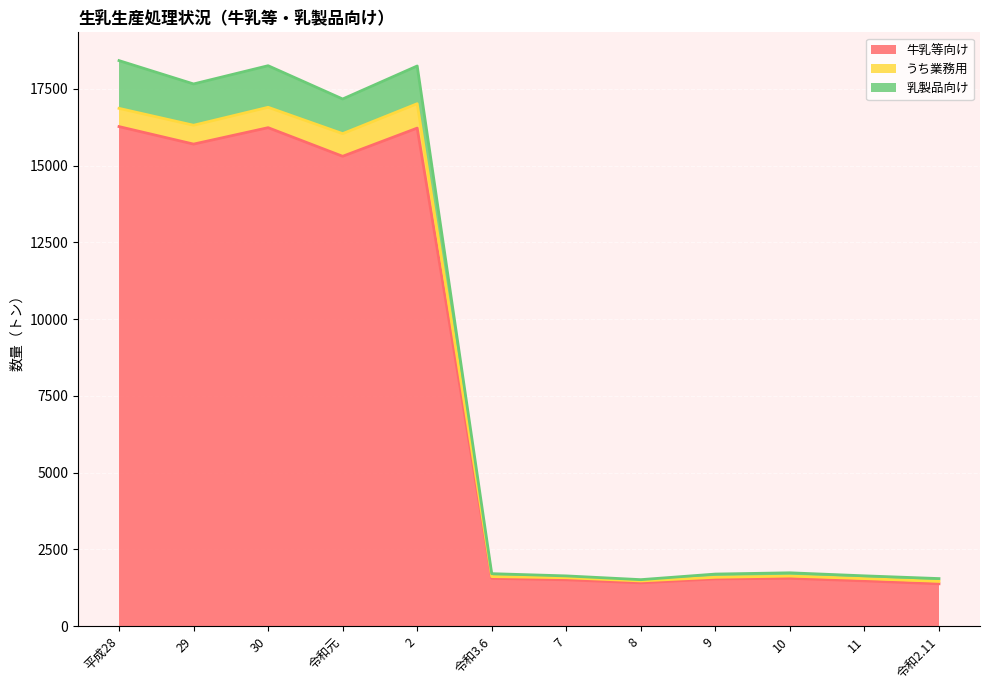

How many interior local peaks does the 乳製品向け series have?

3